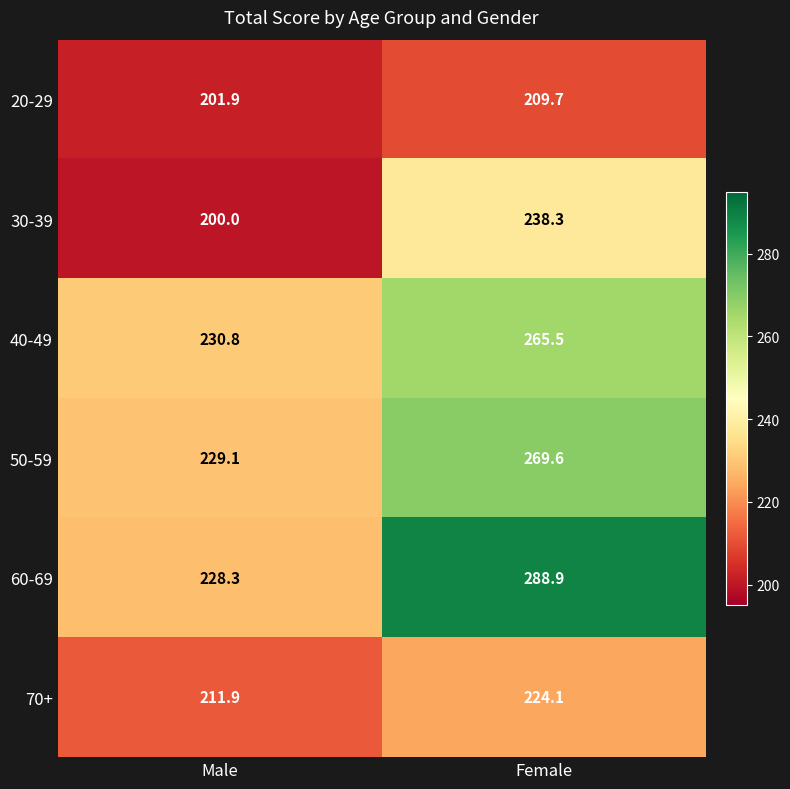

Which category has the highest value in the 40-49 series?

Female